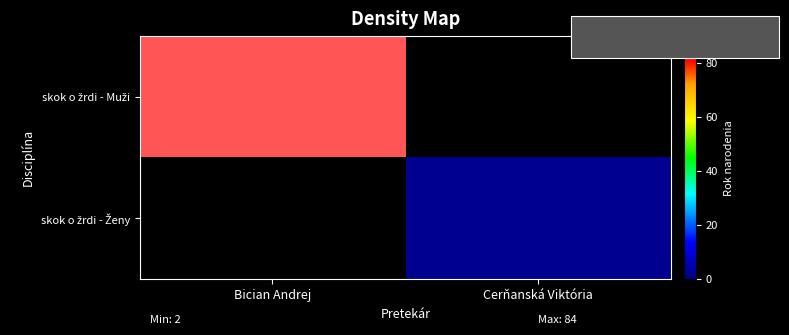

What is the greatest value displayed?

84